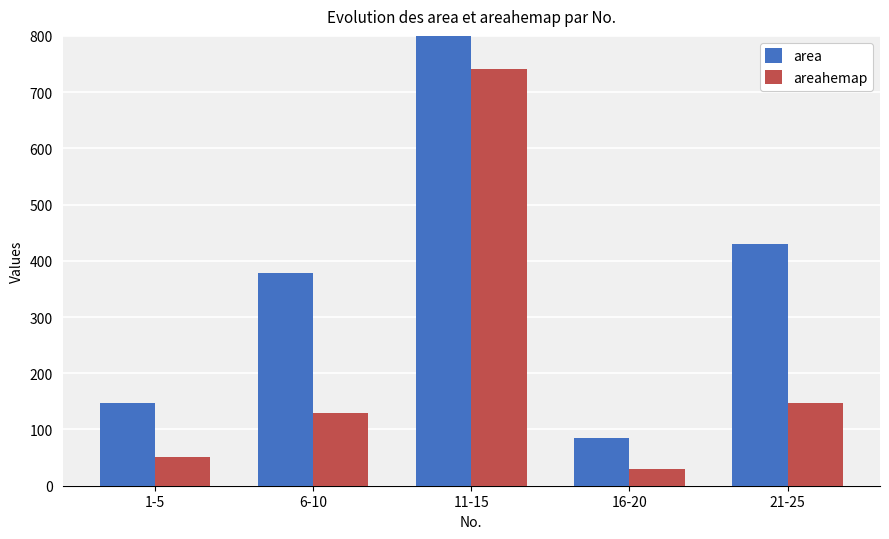

Is it true that area equals 110.6 at 16-20?

False